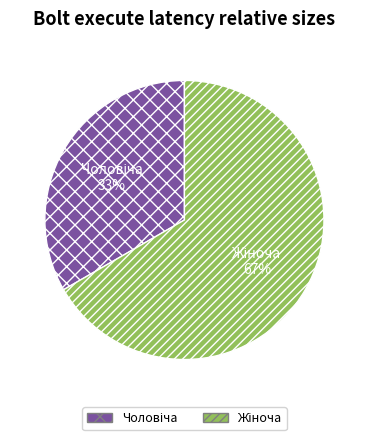

Count the number of slices in the pie.

2